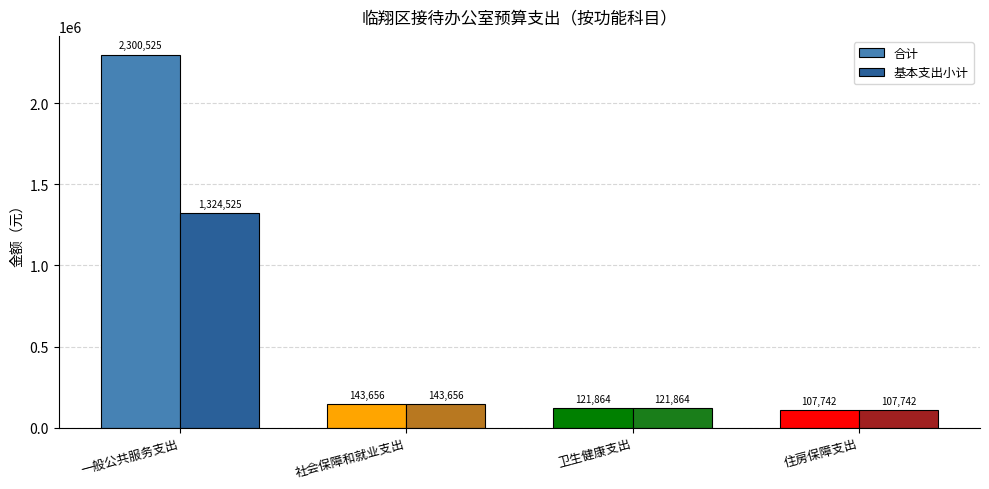

True or false: 合计 has a value of 143656.3 at 社会保障和就业支出.

True